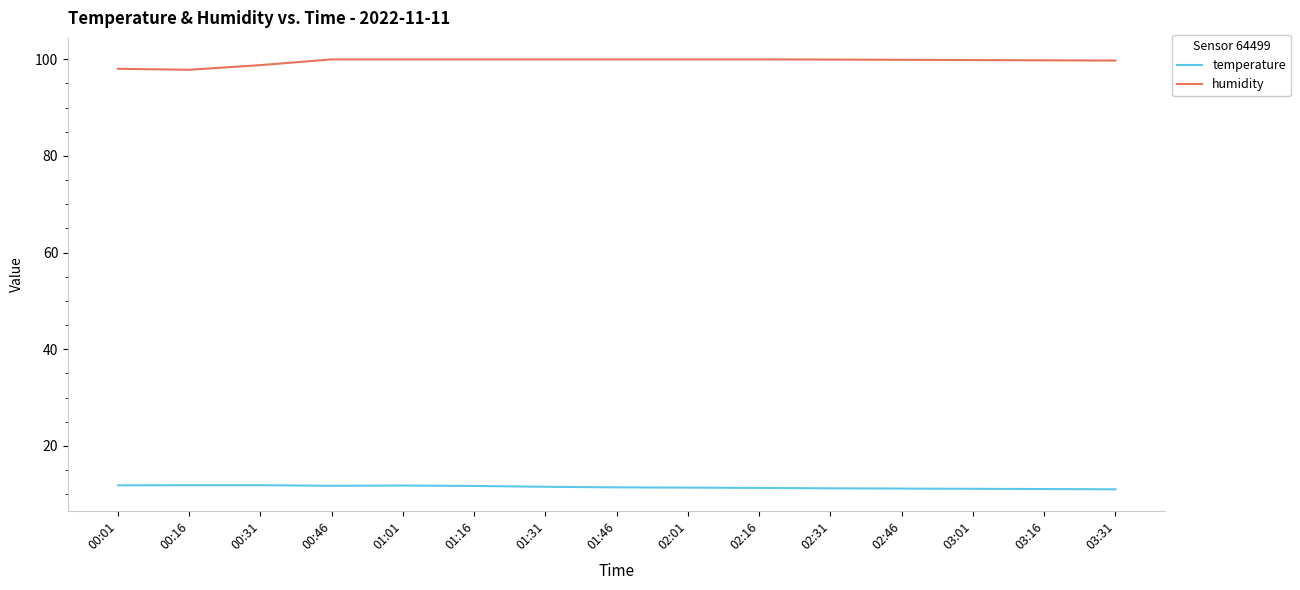

True or false: temperature has a value of 2.7 at 00:16.

False